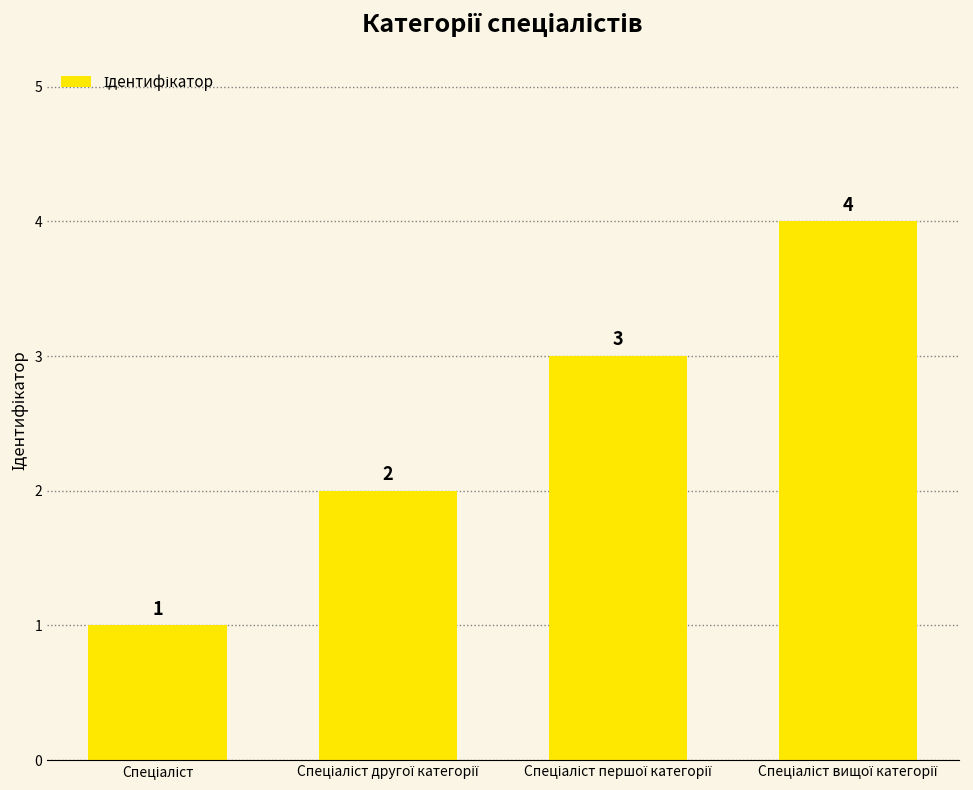

What is the difference between the maximum and minimum values?

3